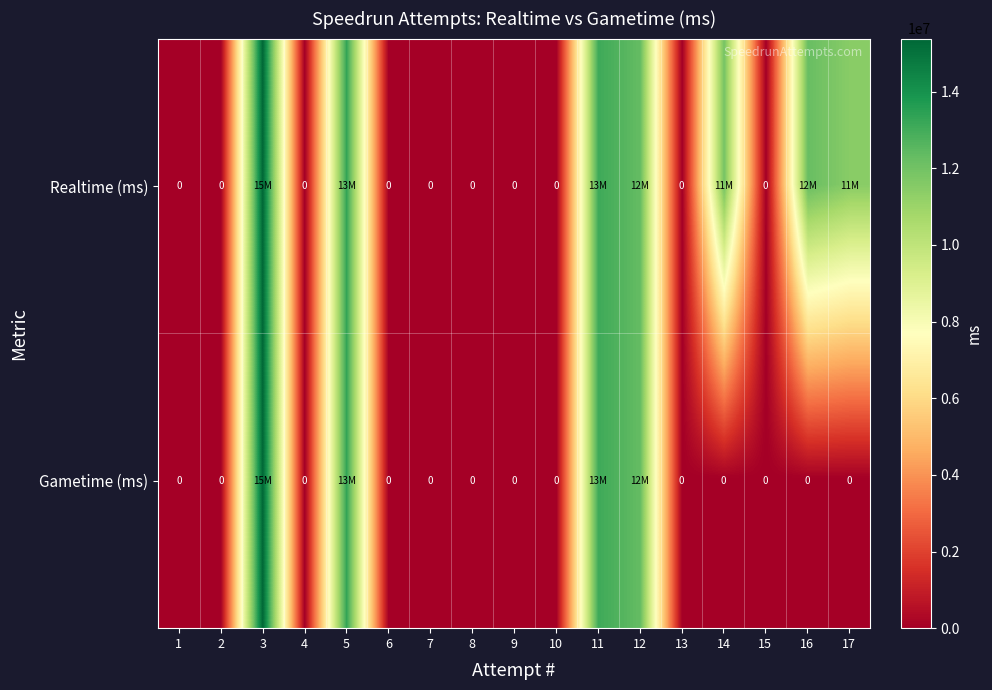

At how many categories does at least one series exceed 257107?

7